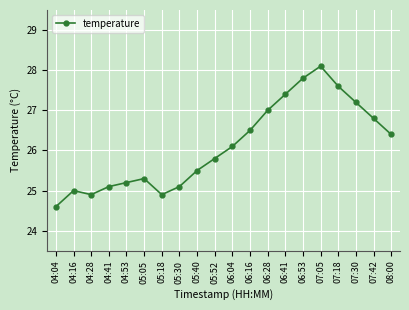

What value does the data have at 07:18?

27.6